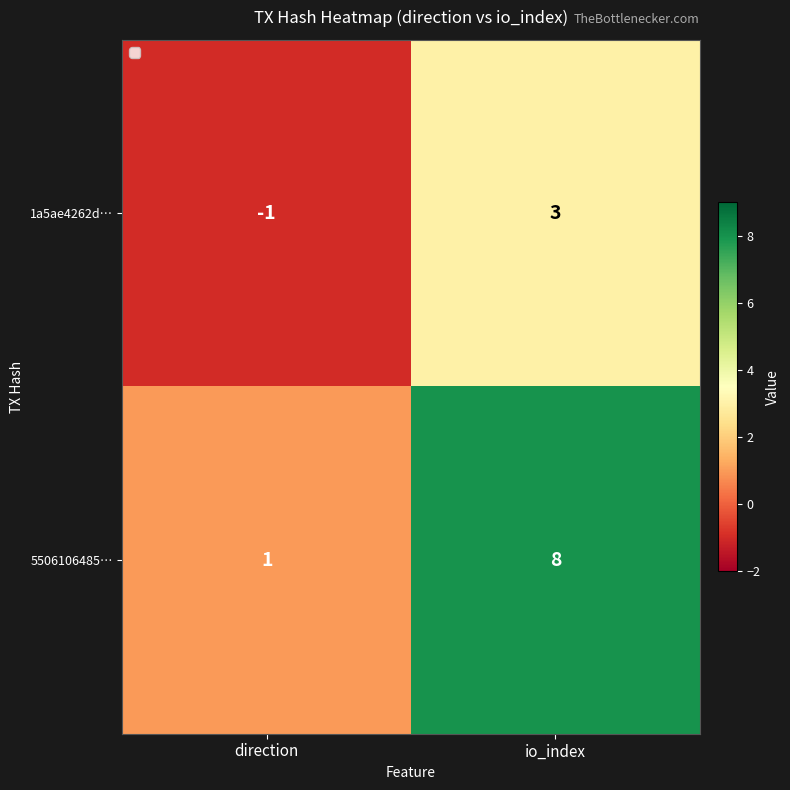

Reading left to right, extract all data points from this chart.

1a5ae4262d…: -1	3
5506106485…: 1	8